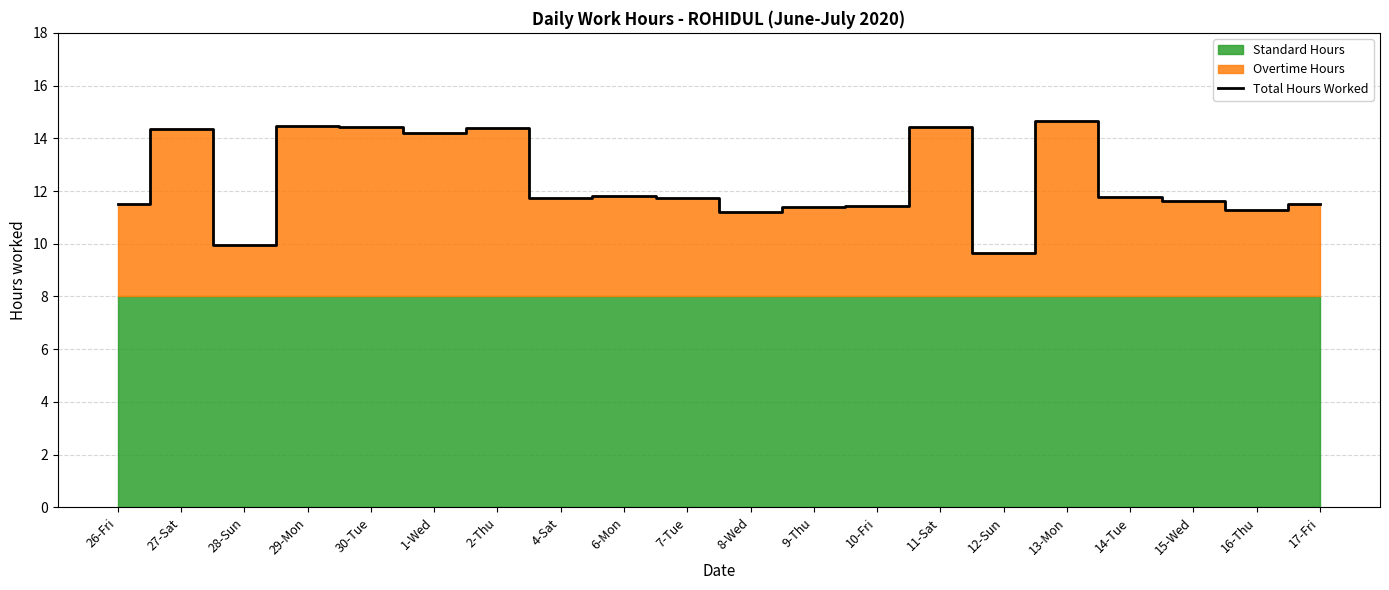

Which has a higher value, 11-Sat or 14-Tue?

11-Sat